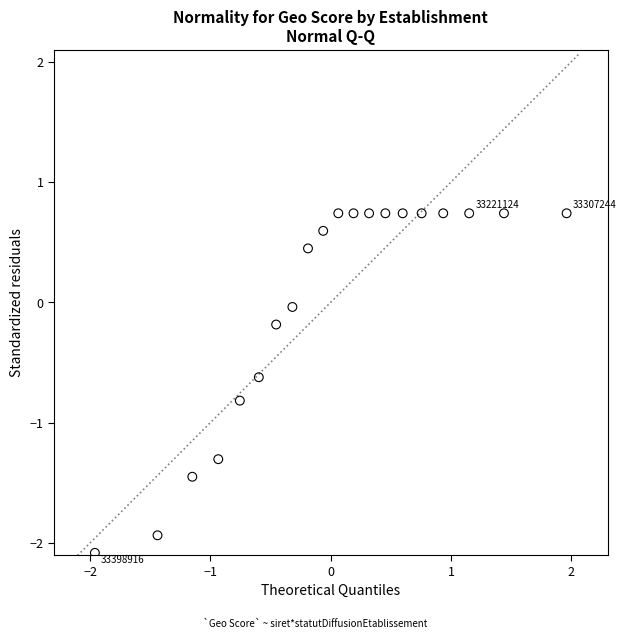

What is the range of X values (max minus min)?

3.9